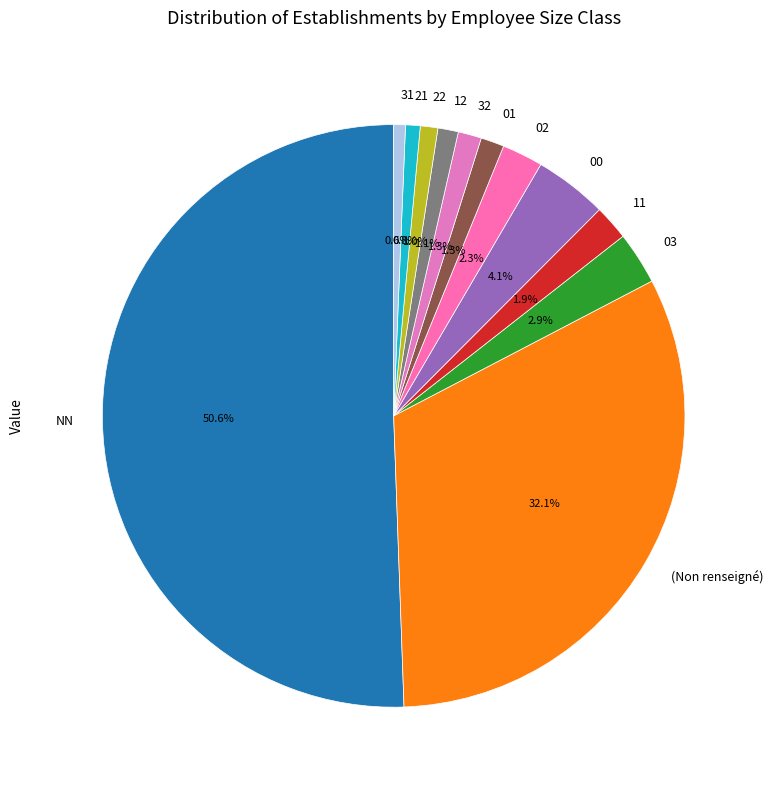

What is the total percentage of NN and 31?

51.2%